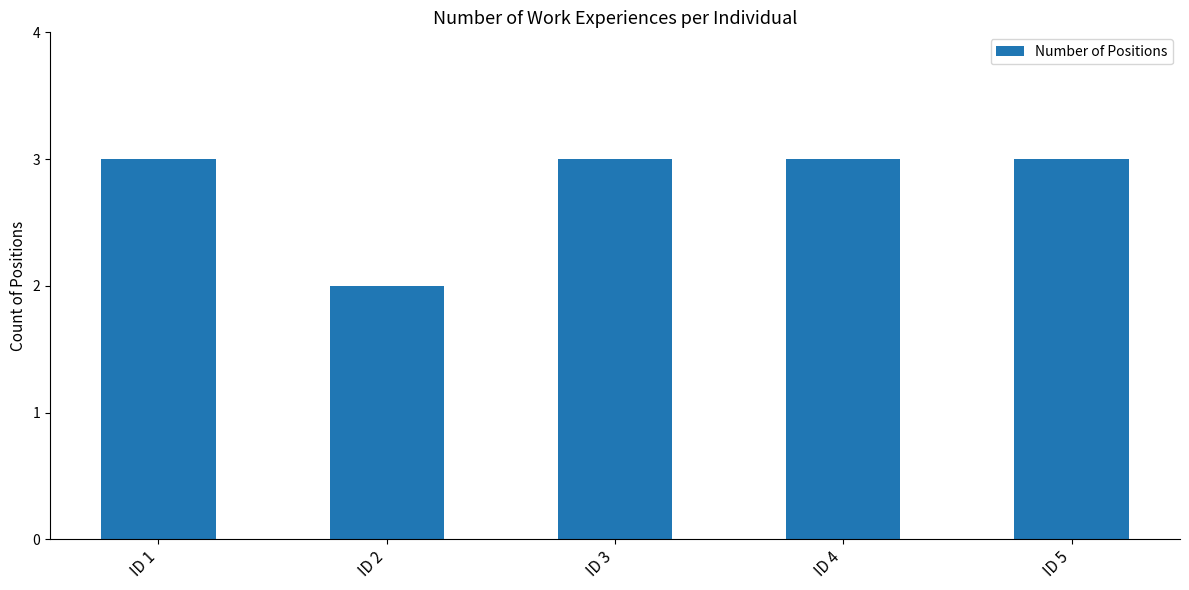

How many distinct data groups are displayed?

1